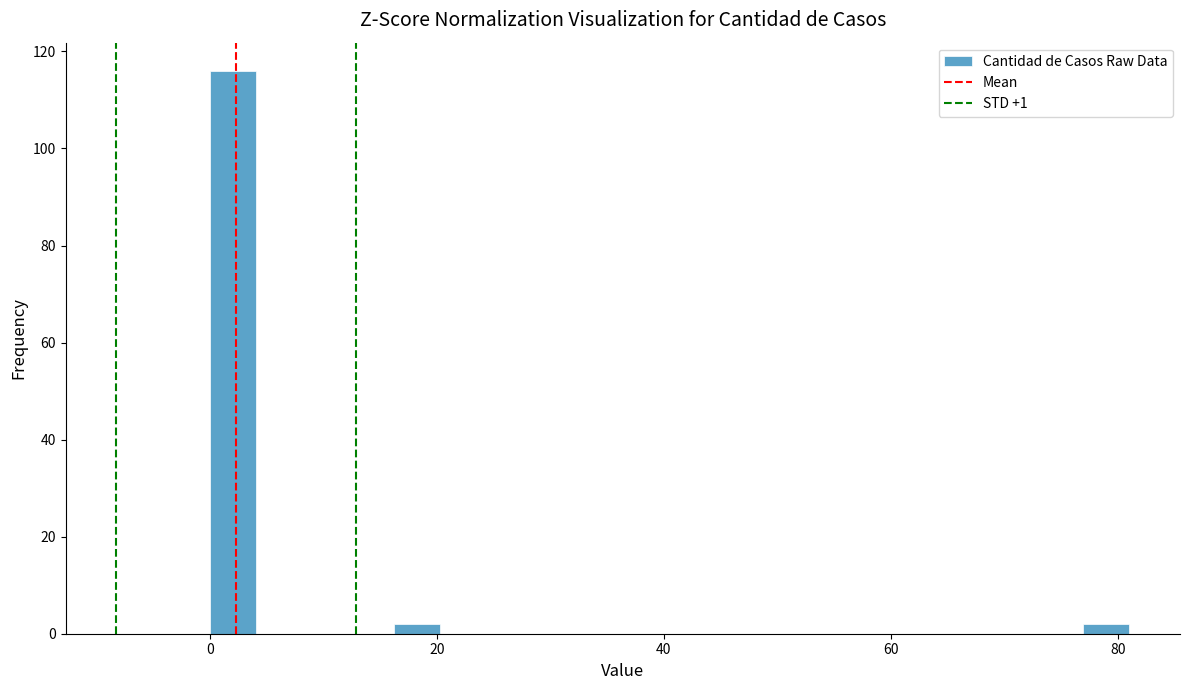

Around what value on the x-axis is the tallest bar? Give the approximate position of its centre, as read against the axis.

2